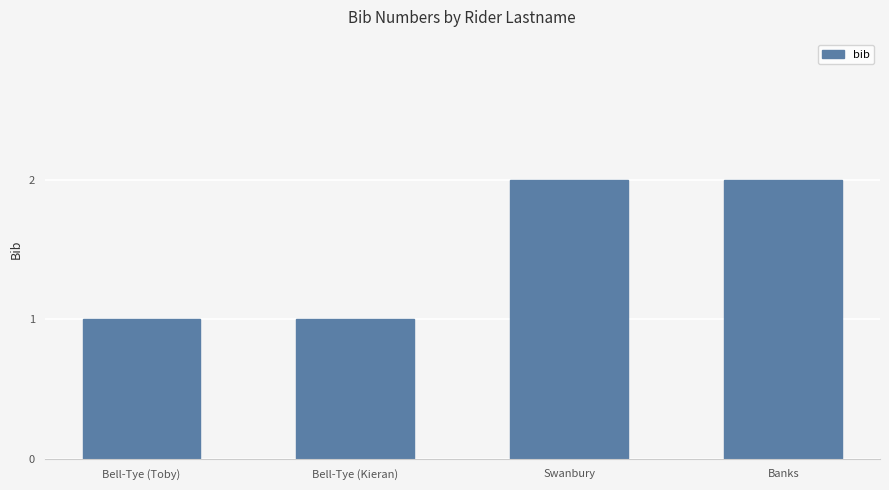

How many bars are there in total?

4